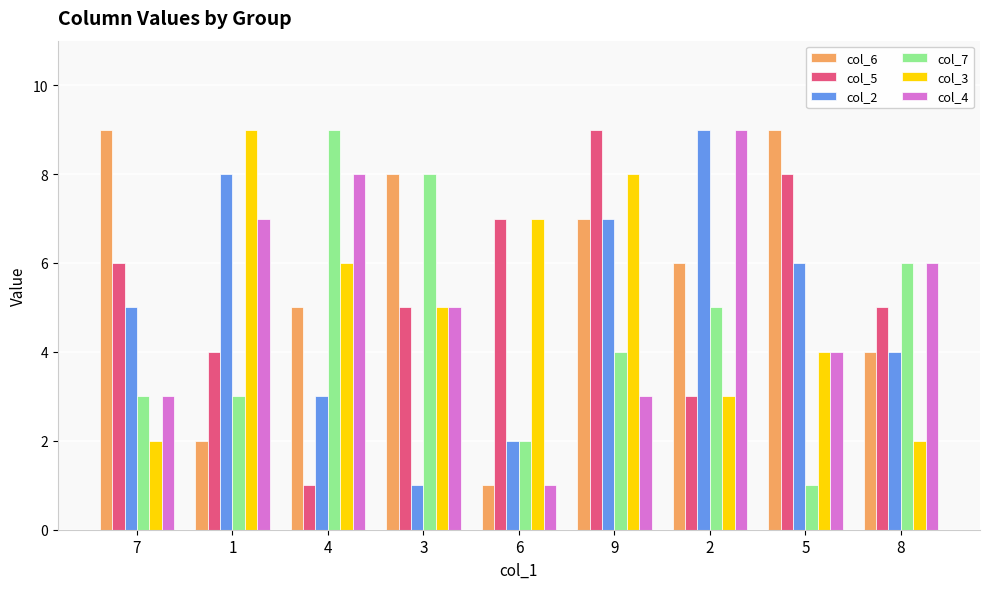

What position from the right is 2?

3